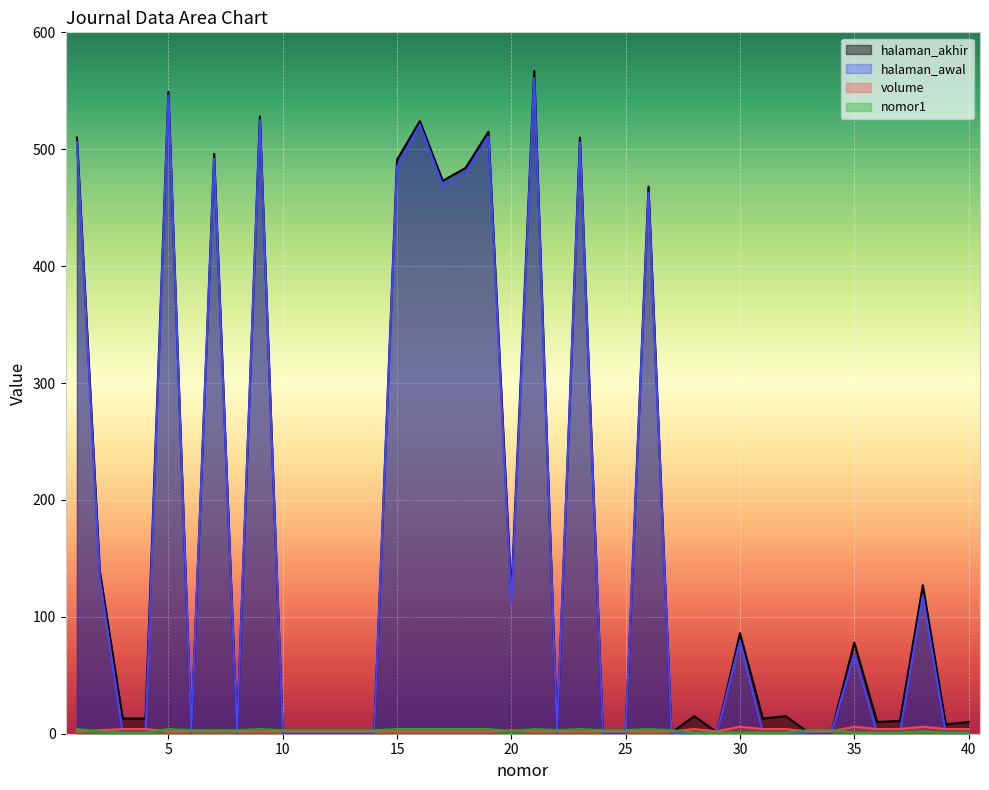

Count the volume values in the range 2 to 4.

37